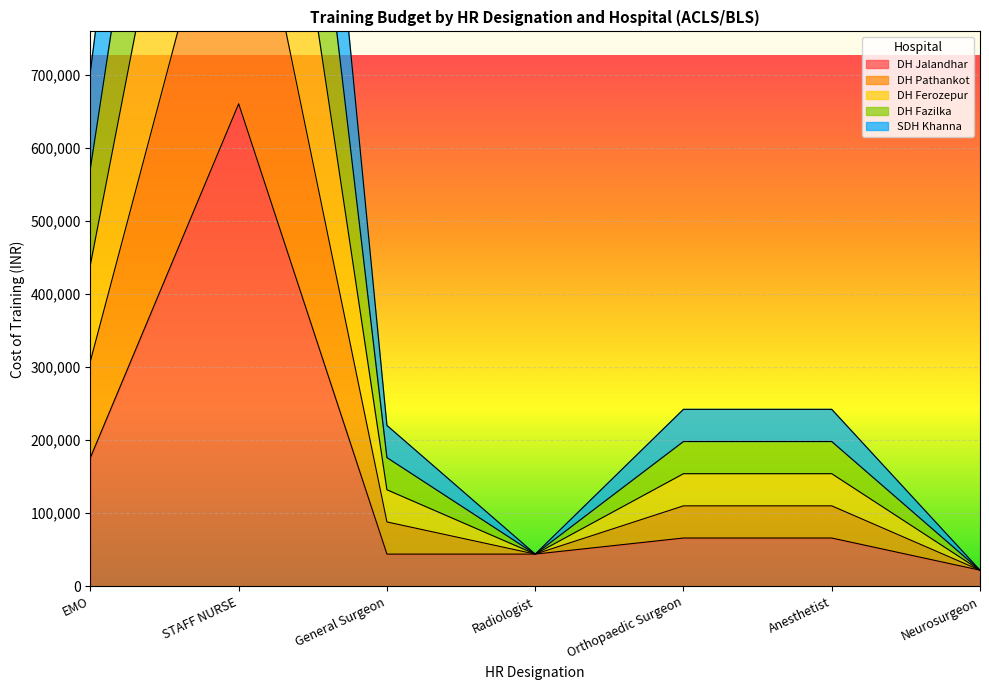

What is the minimum value shown in the chart?

22000